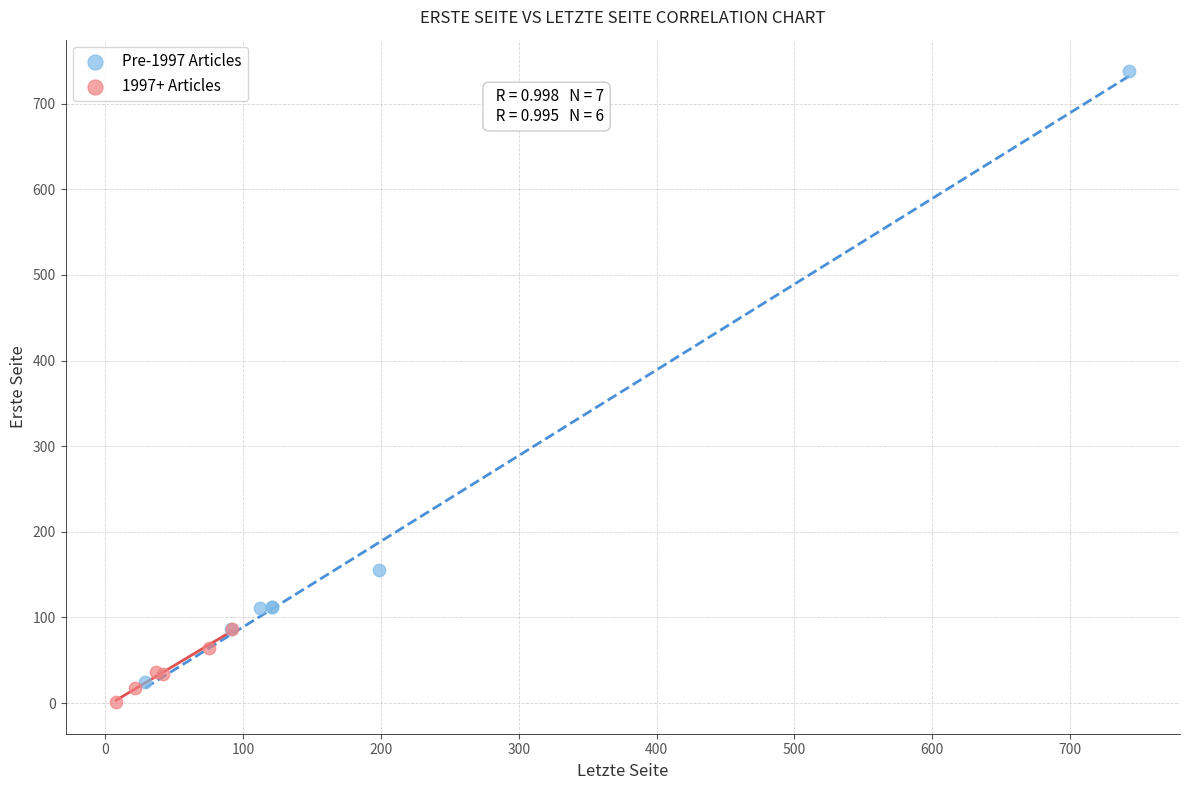

Which series has the largest Y range (max minus min)?

Pre-1997 Articles